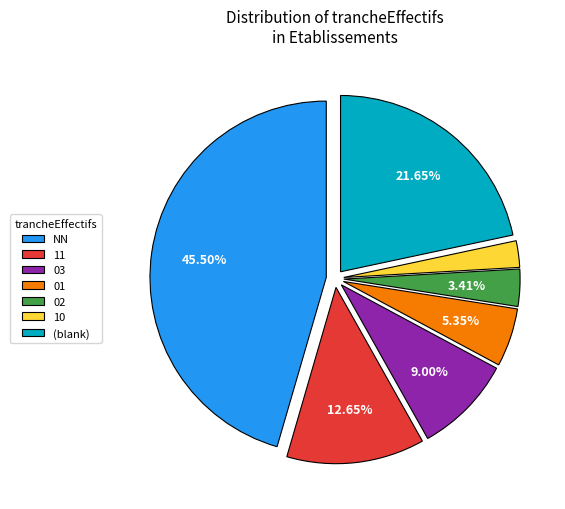

What is the ratio of the value at NN to the value at (blank)?

2.1